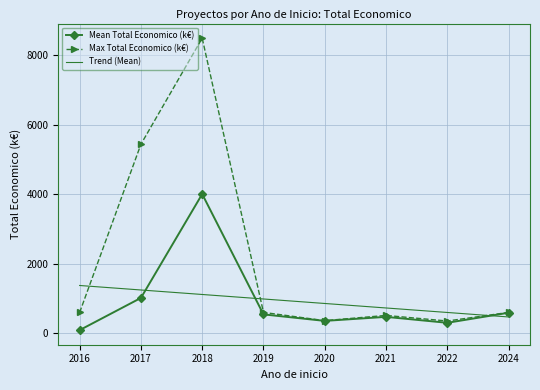

Which label corresponds to the smallest value in the chart?

2016